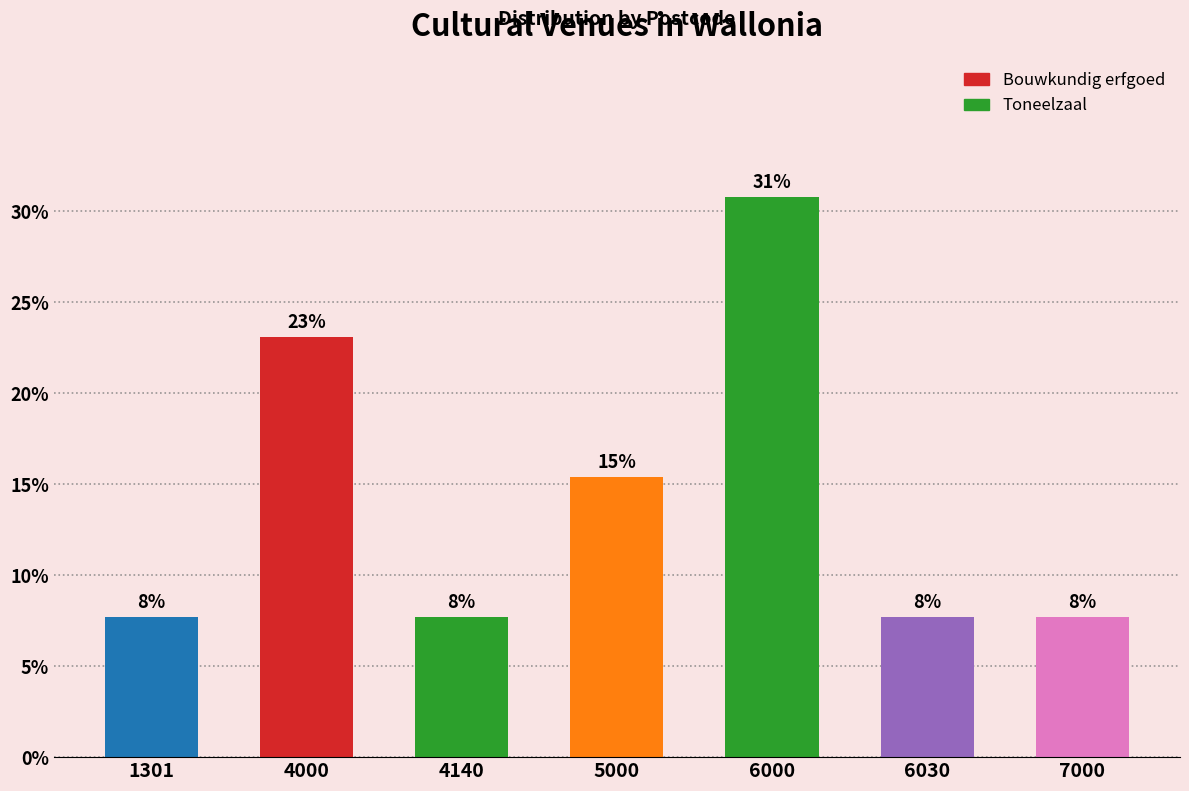

Does the chart contain any negative values?

No